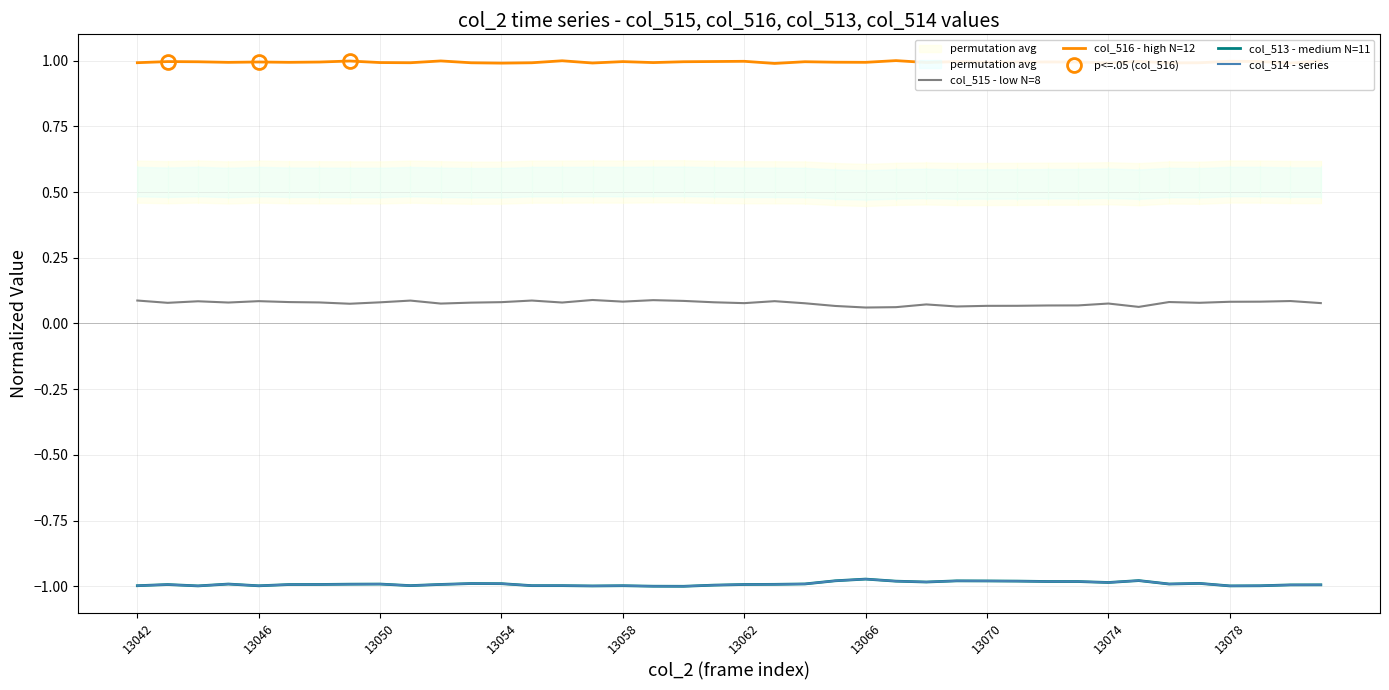

What is the approximate value of col_513 at 13059?

-1.0